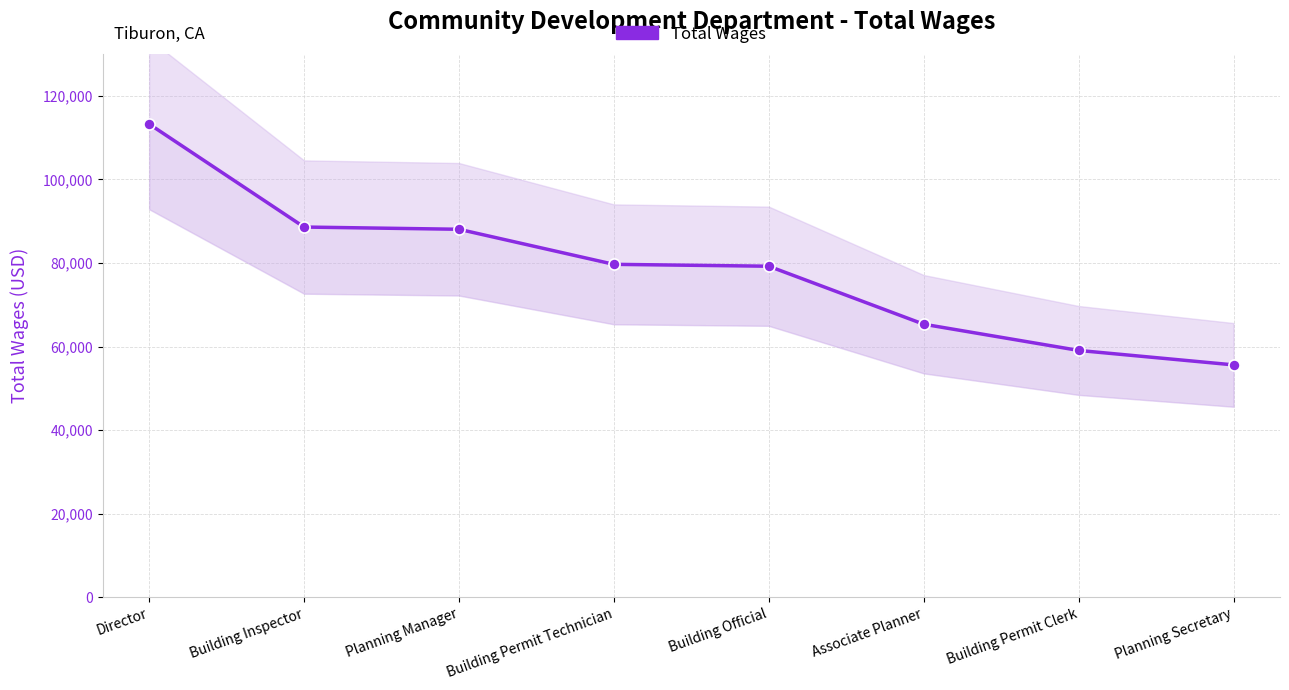

Is this an area chart (filled region under the line)?

No